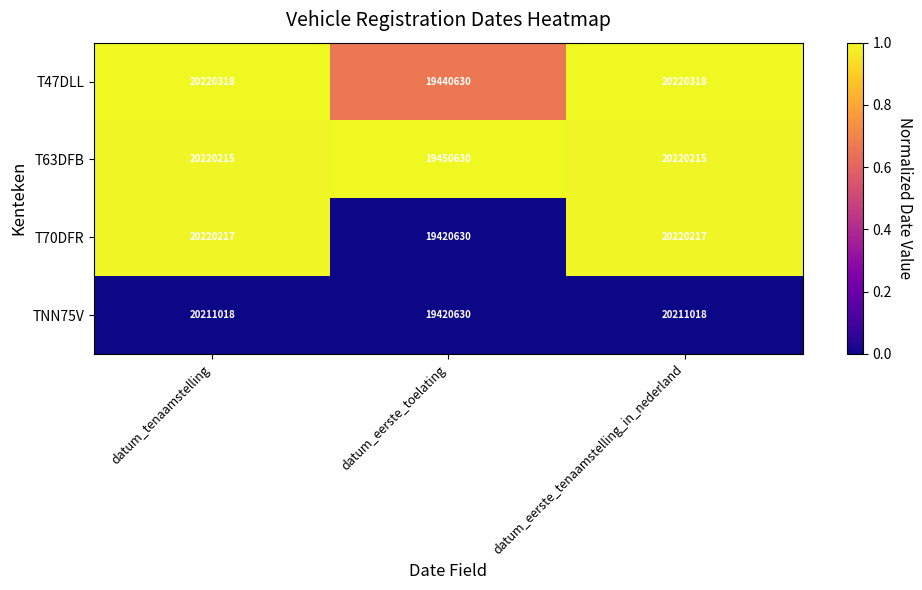

Rank the series by their maximum value, from lowest to highest.

TNN75V, T63DFB, T70DFR, T47DLL